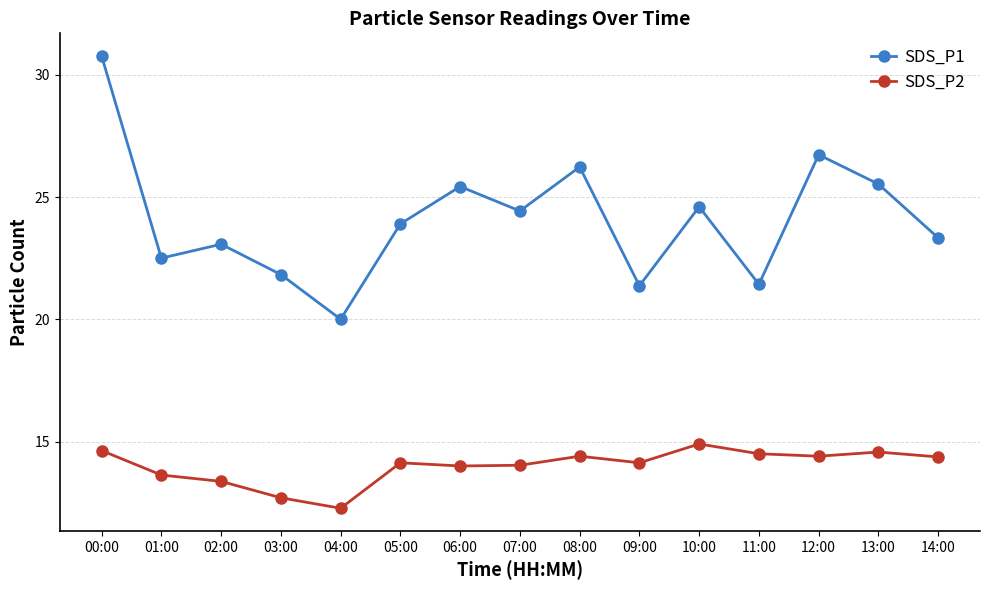

In SDS_P2, how many points are higher than both neighbors (excluding endpoints)?

4